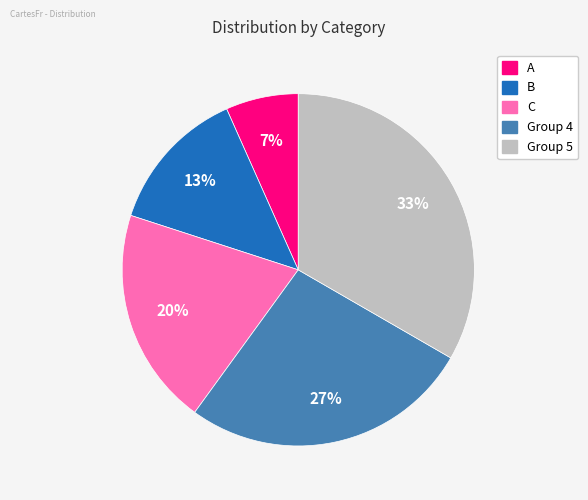

Do Group 5 and C together represent more than half of the pie?

Yes